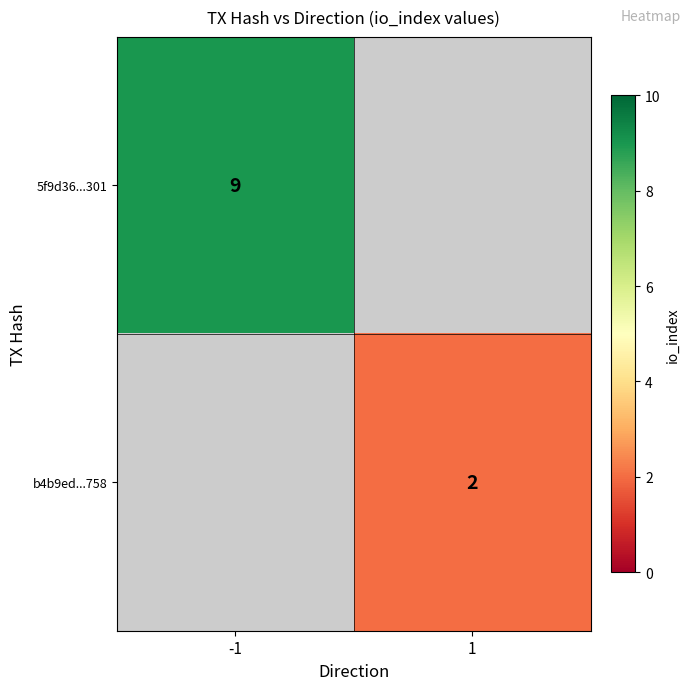

Is it true that 5f9d36...301 equals 9 at -1?

True